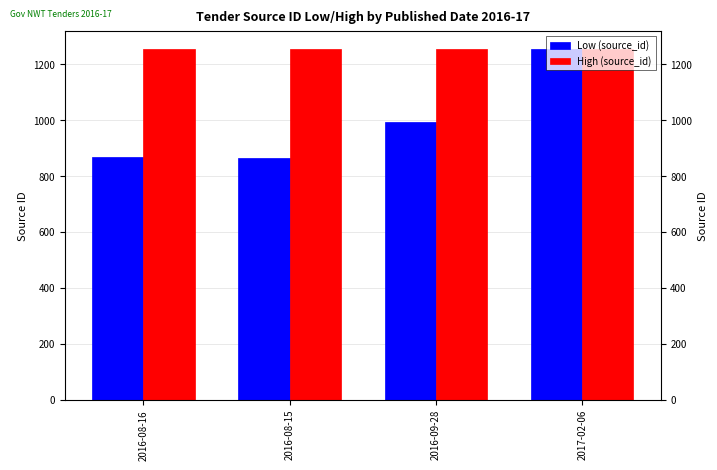

What are all the series names shown in the legend?

Low (source_id), High (source_id)